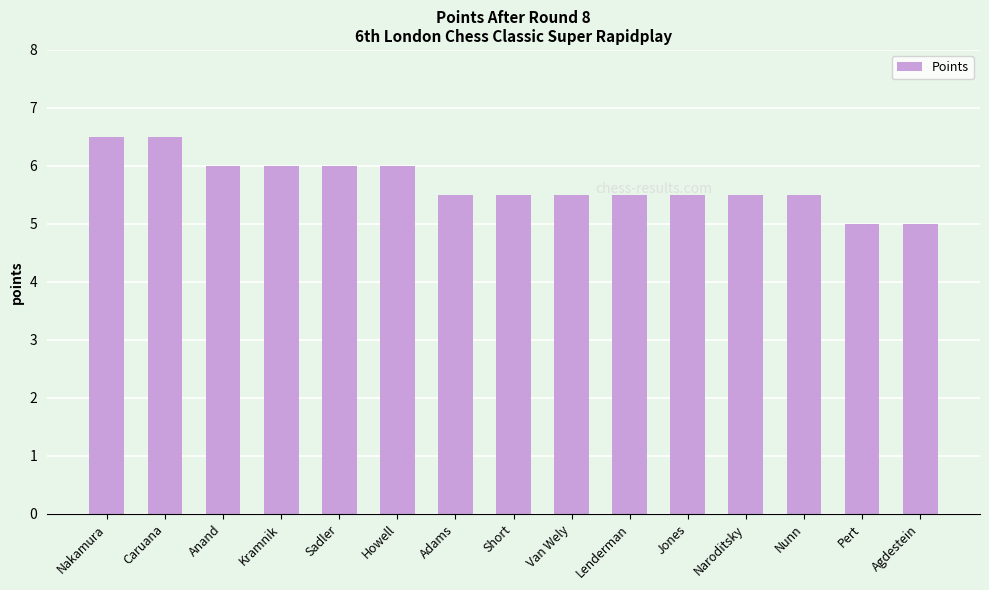

What is the difference between the second highest and minimum values?

1.5